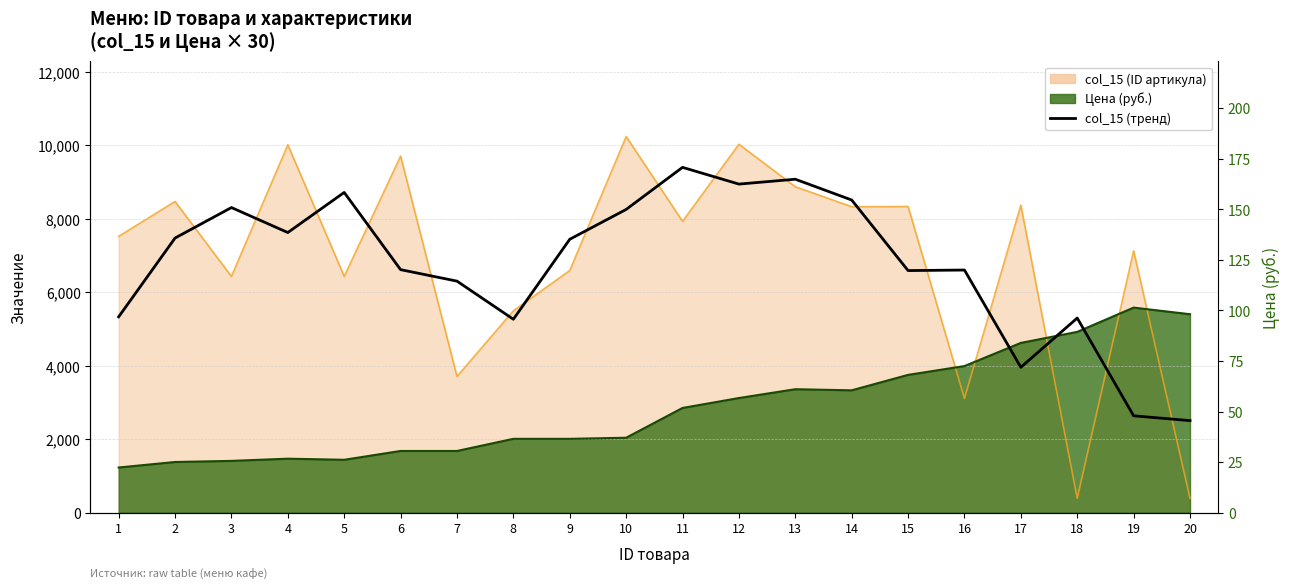

At which category does the data reach its first local valley?

4